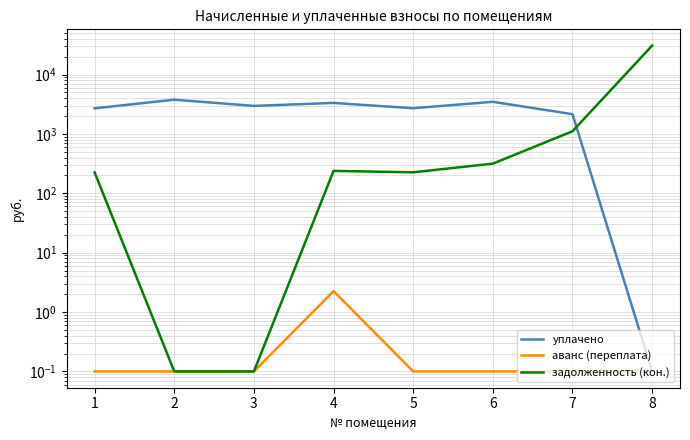

How many values in the уплачено series are below 2964?

4